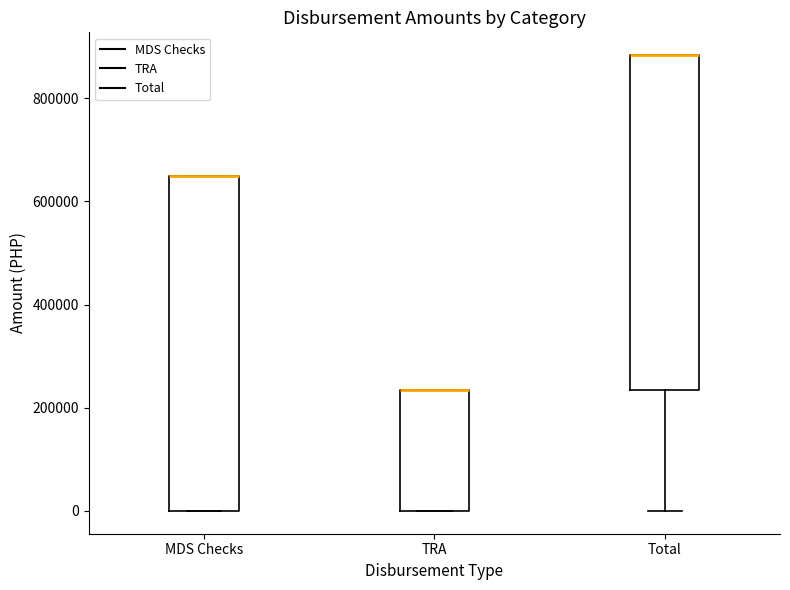

Where is the lower edge of the box for TRA on the y-axis? The values are not printed on the chart, so give them approximately, as read against the axis.

0